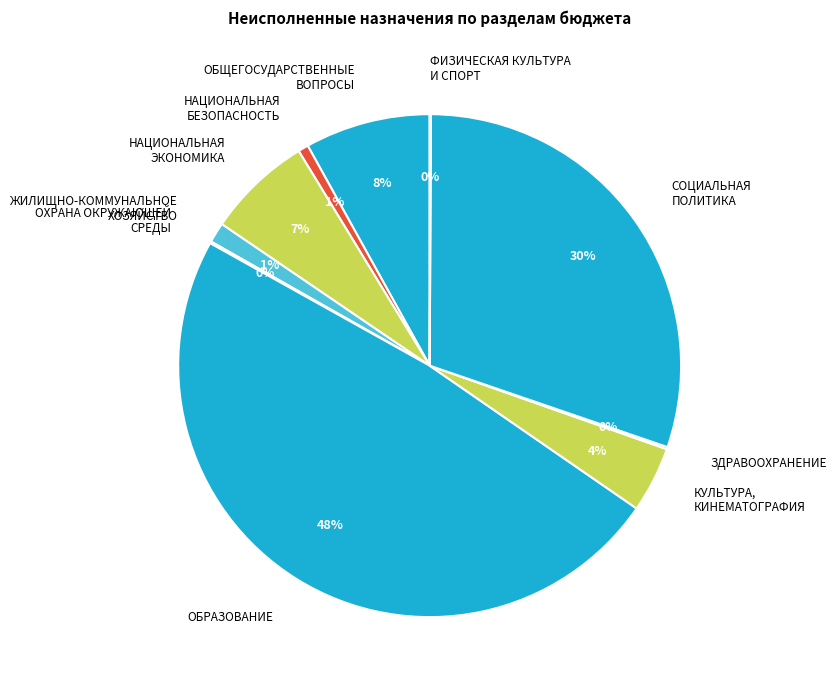

Does ОБРАЗОВАНИЕ represent more than half of the total?

No